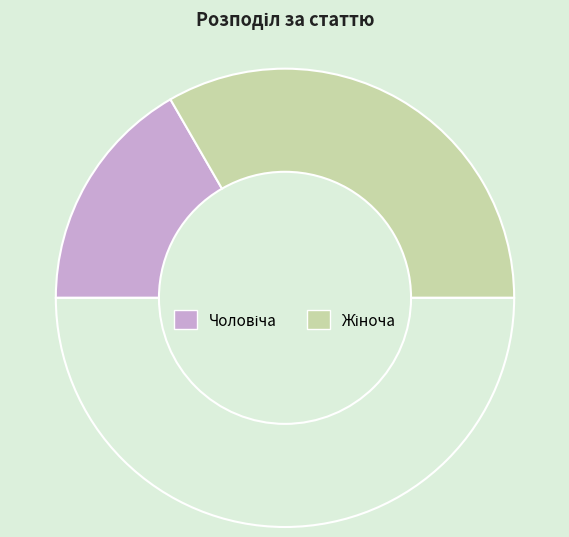

How many slices are in this pie chart?

3